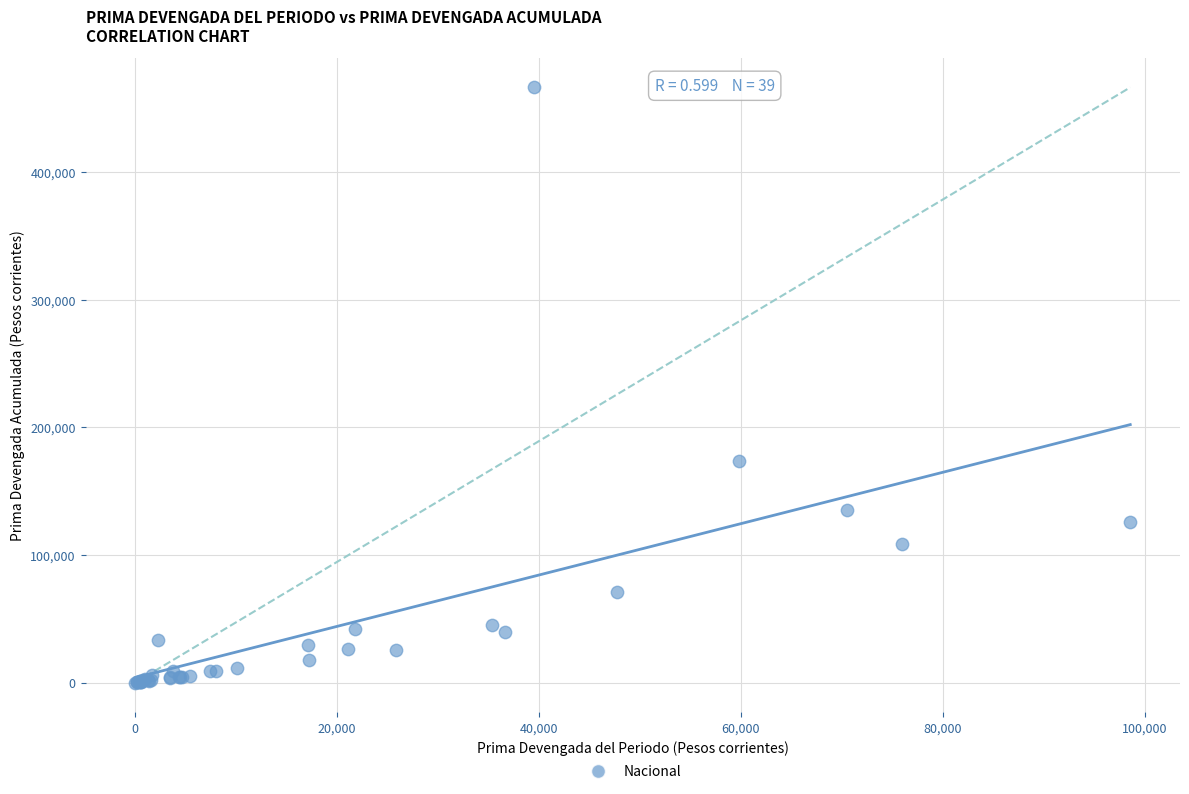

What Y value in the scatter plot is closest to 233110?

173652.5